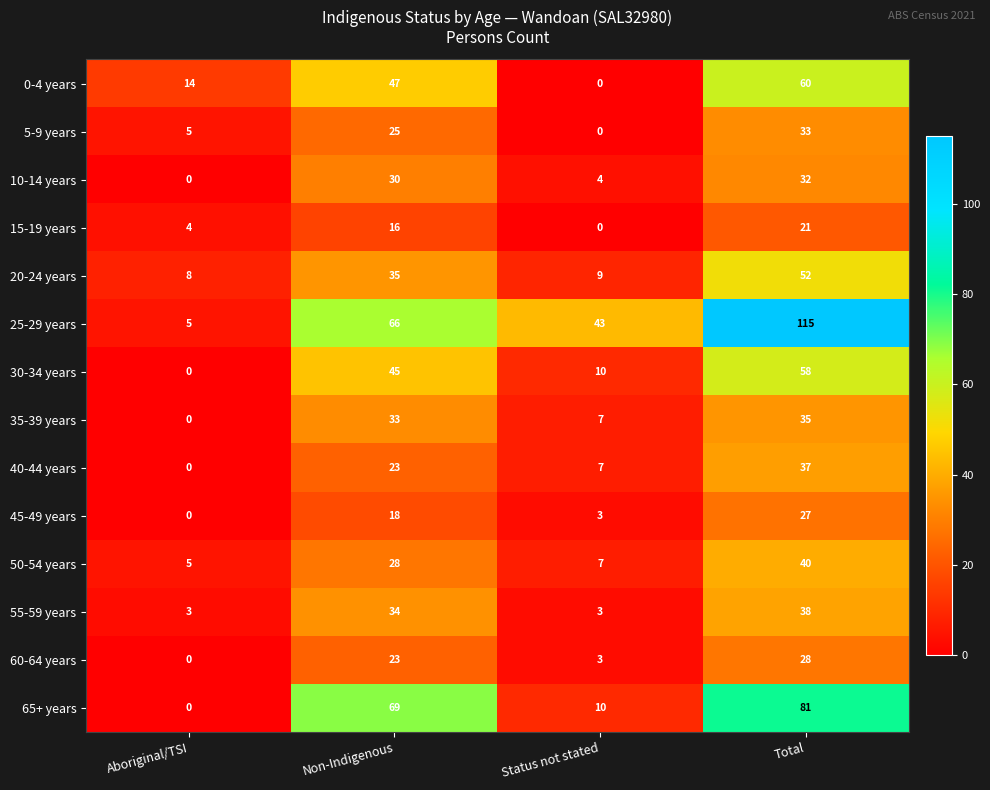

The value of 40-44 years at Total is 9. True or false?

False